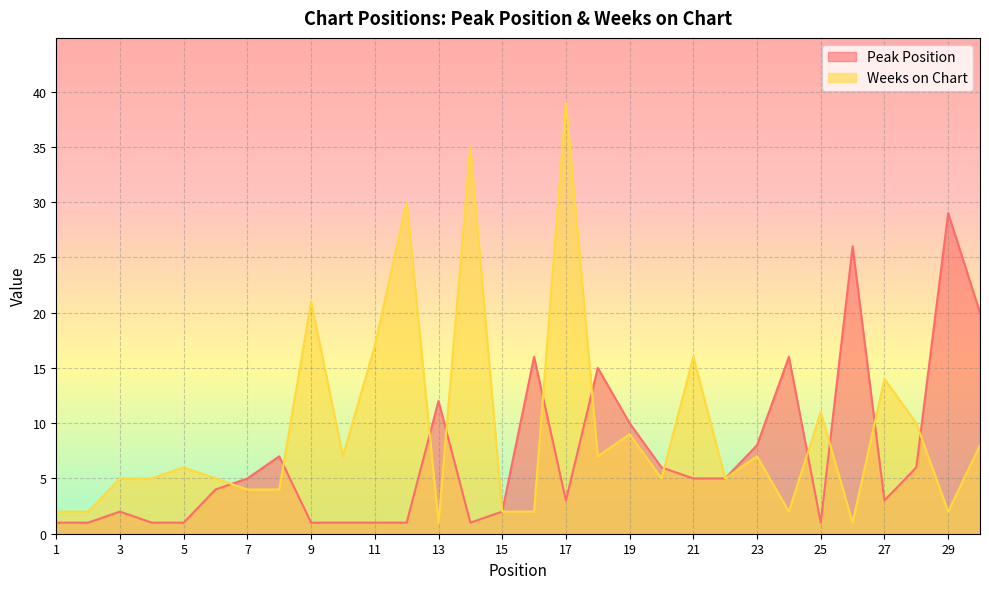

List the series in order of their overall mean, highest first.

Weeks on Chart, Peak Position